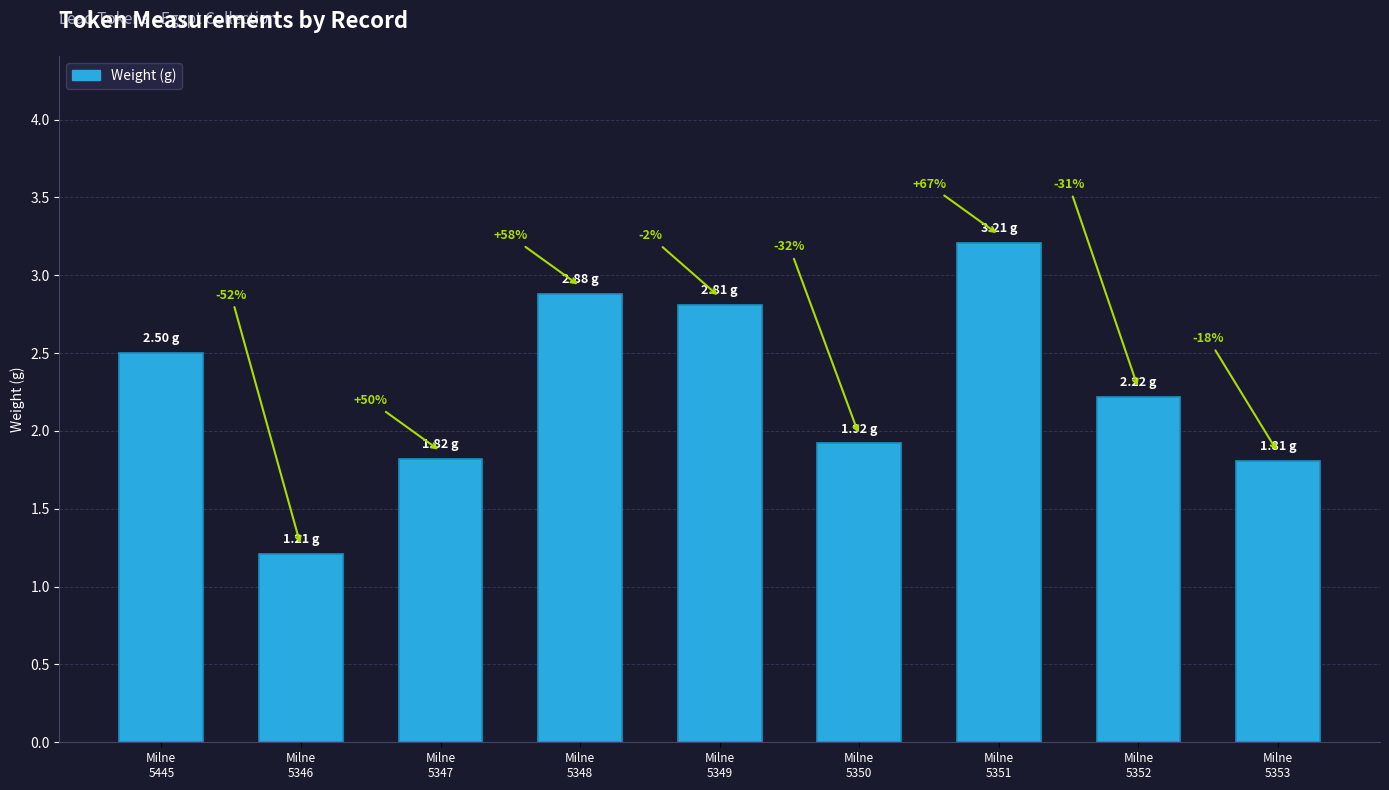

Read the value at Milne
5347.

1.8